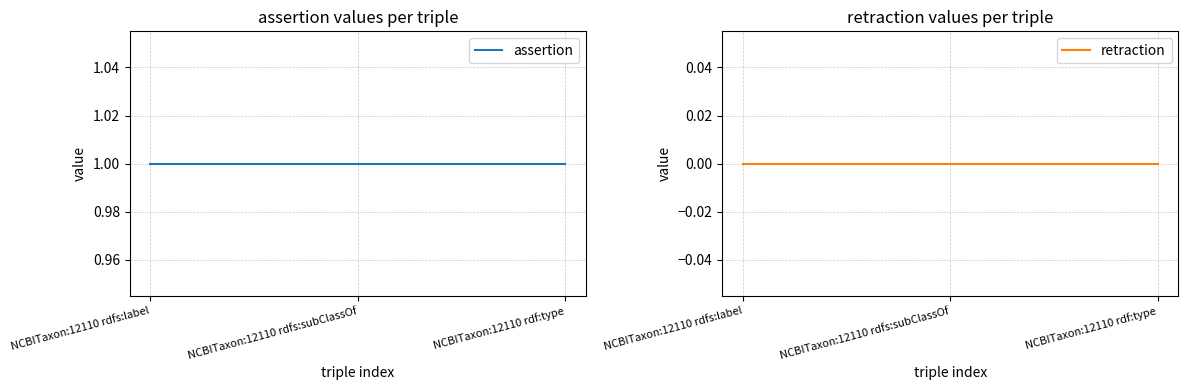

Rank the categories by retraction value from highest to lowest.

NCBITaxon:12110 rdfs:label, NCBITaxon:12110 rdfs:subClassOf, NCBITaxon:12110 rdf:type